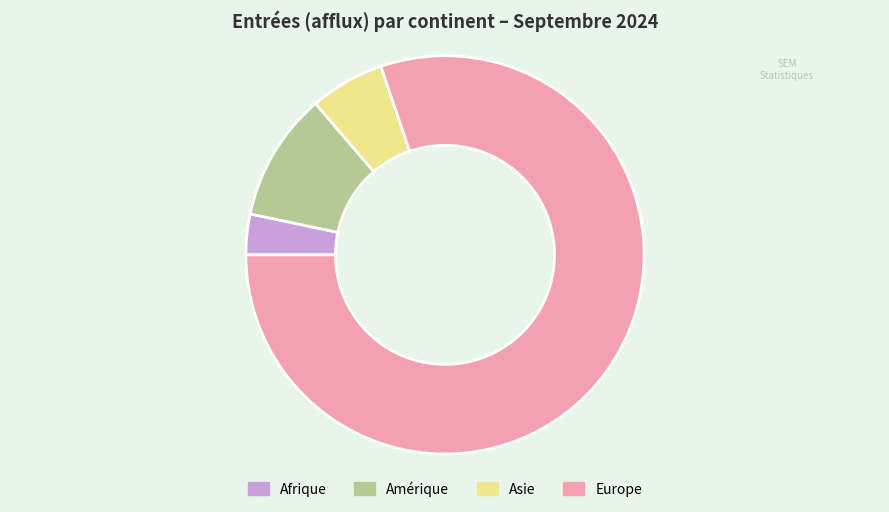

Rank the categories by value from highest to lowest.

Europe, Amérique, Asie, Afrique